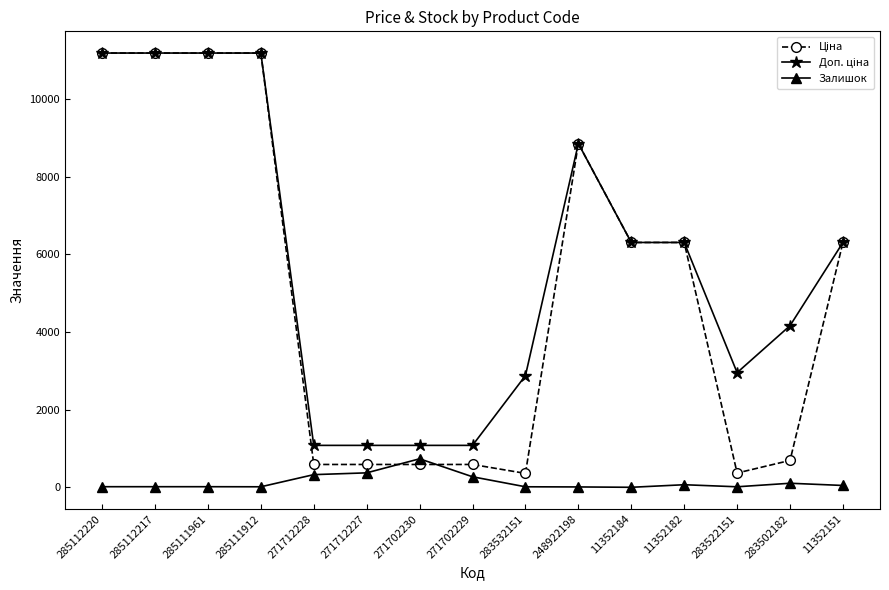

The value of Залишок at 271712227 is 374.0. True or false?

True